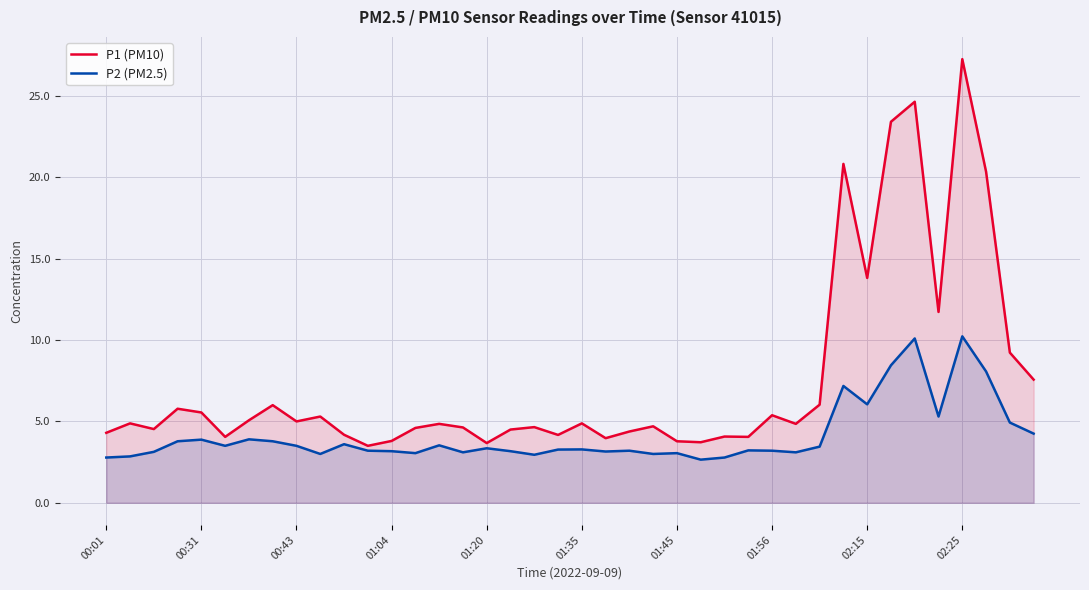

What are all the series names shown in the legend?

P1 (PM10), P2 (PM2.5)